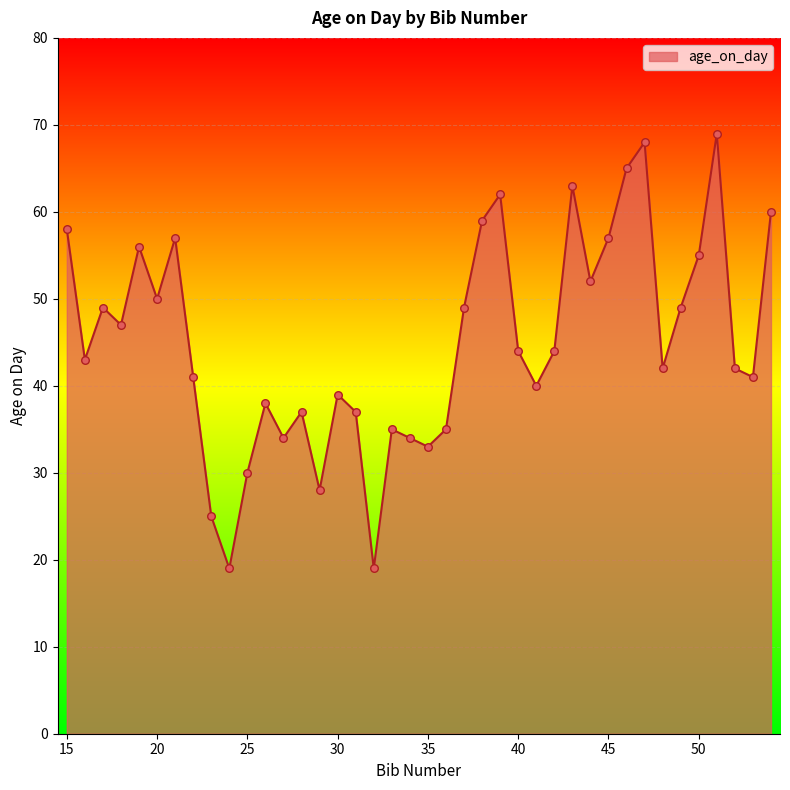

What is the maximum value shown in the chart?

69